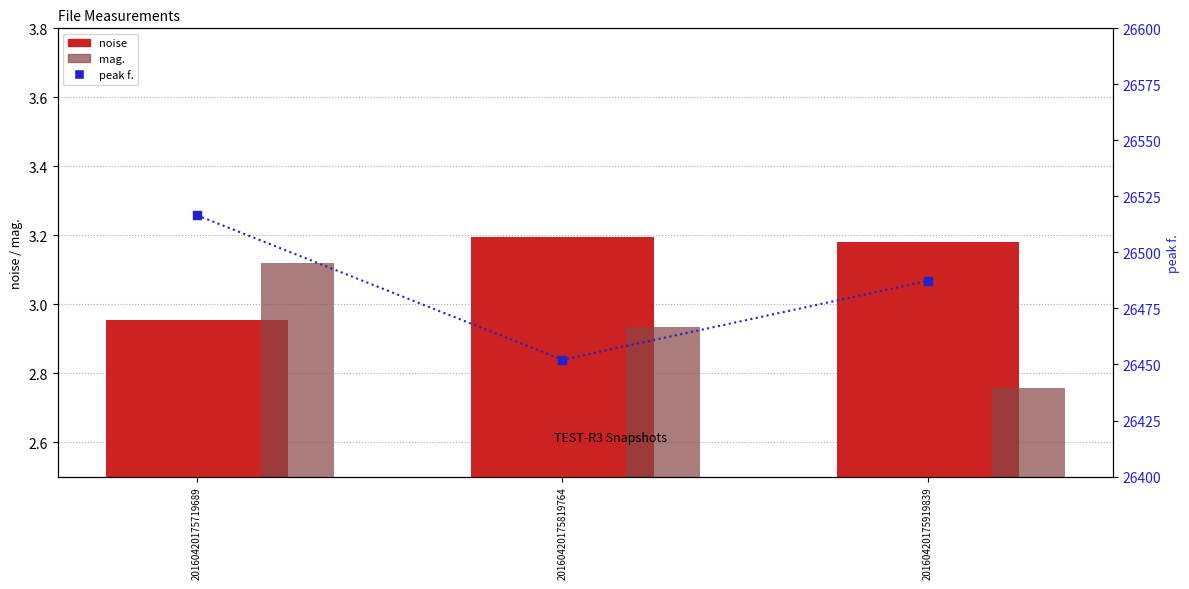

Which series contains the lowest Y value?

mag.